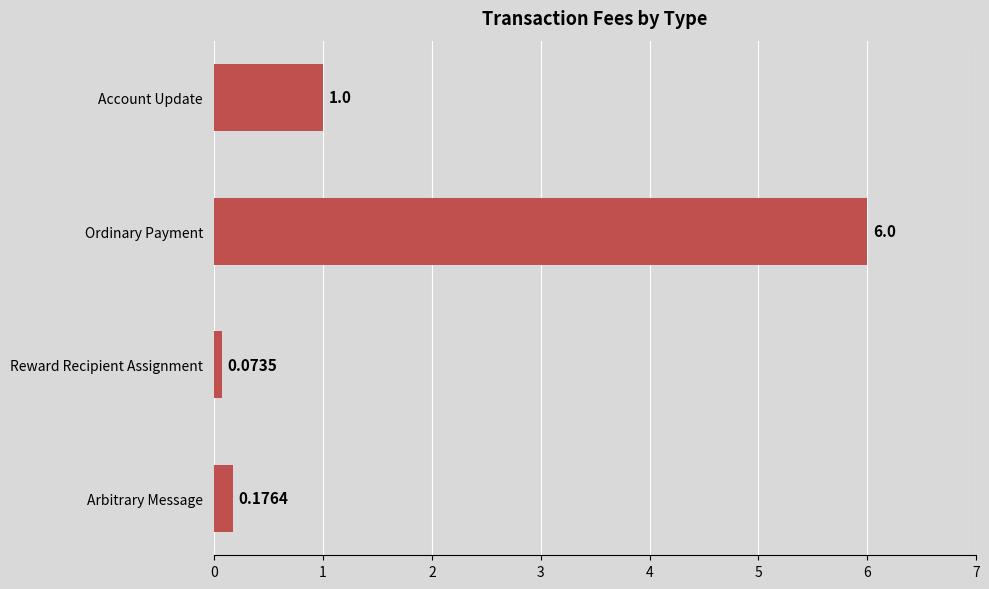

What is the difference between the second highest and second lowest values?

0.8